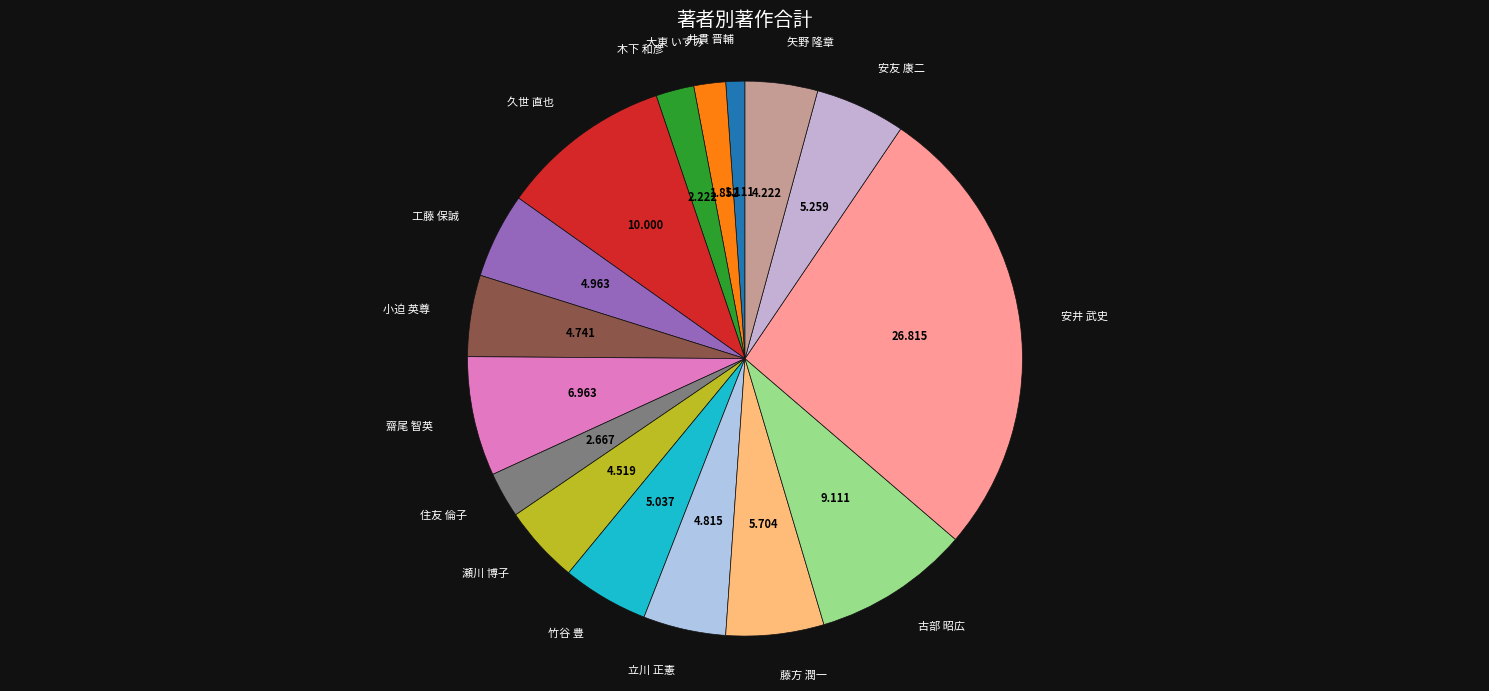

Count the number of slices in the pie.

16